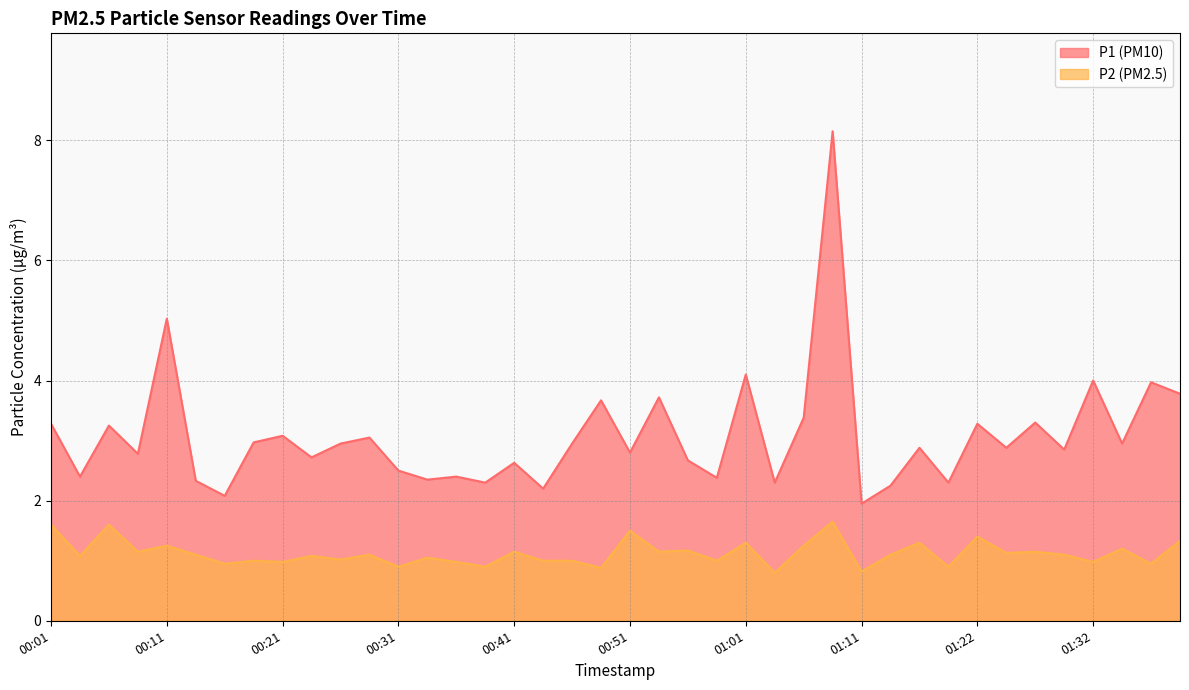

Read the P1 value at 00:58.

2.4